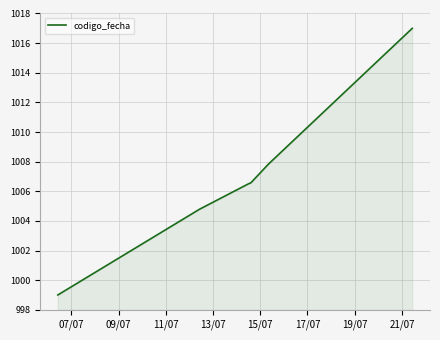

What is the smallest value displayed?

999.0